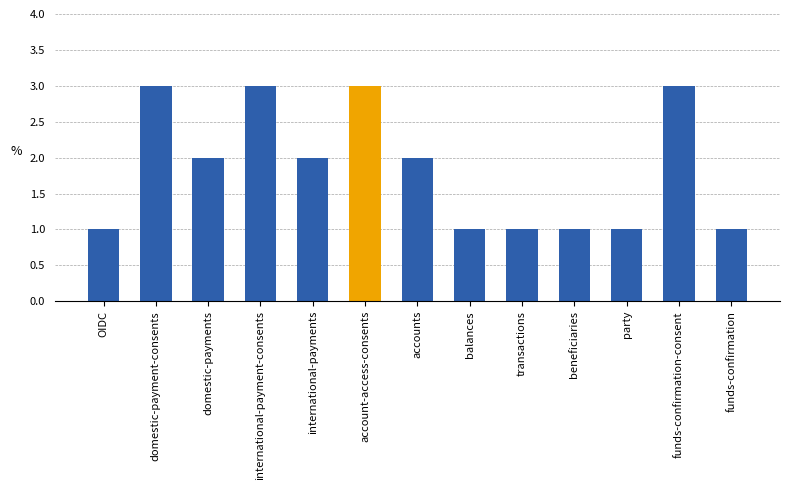

Count the number of data series in this chart.

1